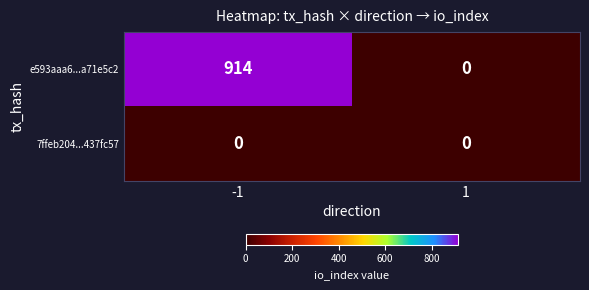

How many distinct data groups are displayed?

2